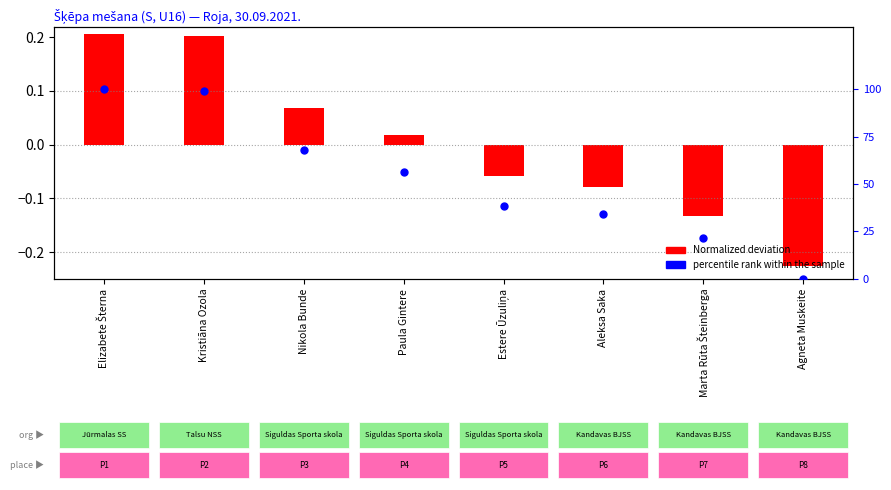

At how many categories does at least one series exceed 19?

7